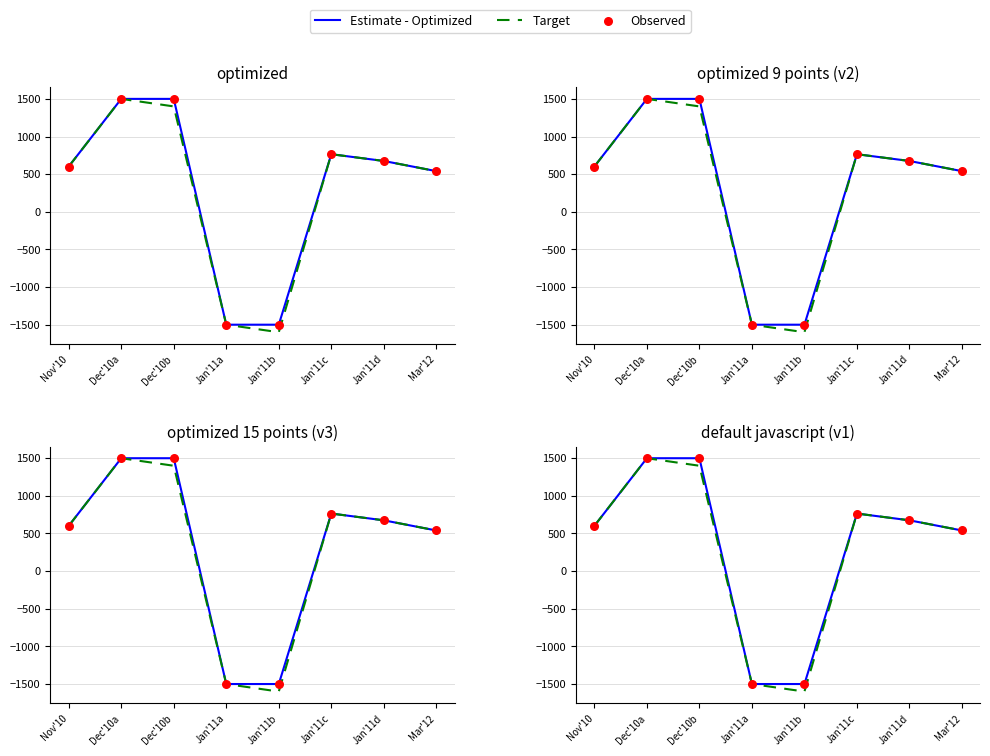

At which category is the sum across all series the highest?

Dec'10a